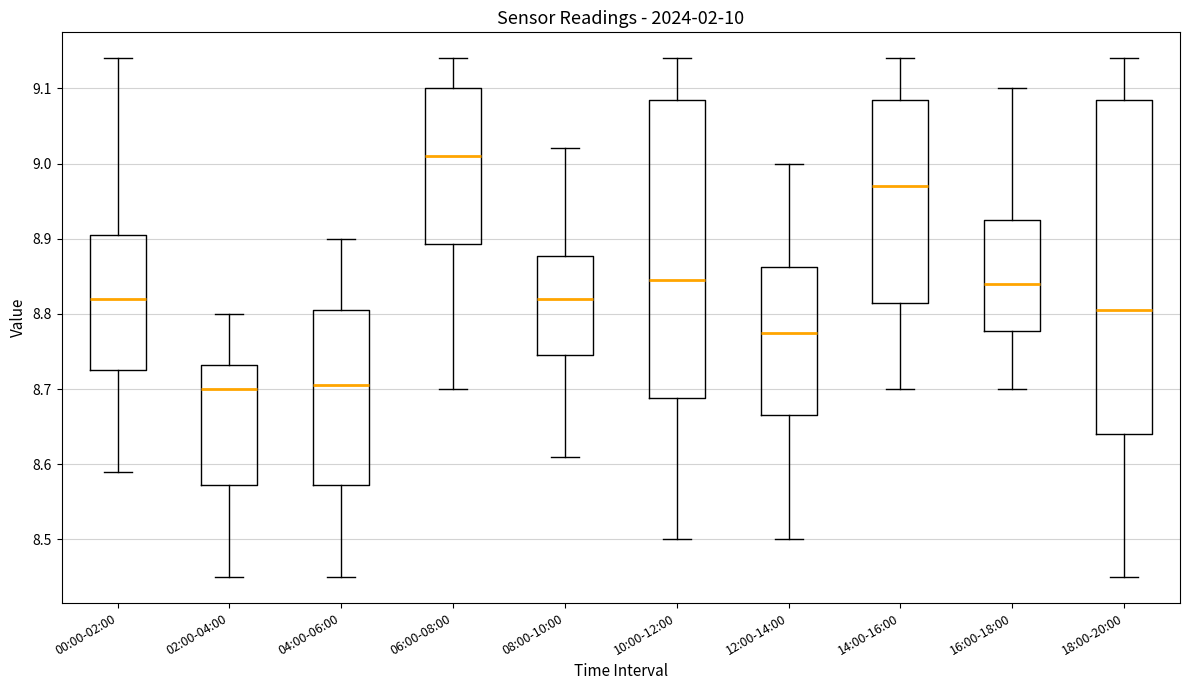

Reading left to right, read every box against the y-axis: the position of its median line, the range the box covers, and the ends of its whiskers. The values are not printed on the chart, so give them approximately, as read against the axis.

00:00-02:00: median 8.82, box 8.73 to 8.91, whiskers 8.59 to 9.14
02:00-04:00: median 8.70, box 8.57 to 8.73, whiskers 8.45 to 8.80
04:00-06:00: median 8.71, box 8.57 to 8.81, whiskers 8.45 to 8.90
06:00-08:00: median 9.01, box 8.89 to 9.10, whiskers 8.70 to 9.14
08:00-10:00: median 8.82, box 8.75 to 8.88, whiskers 8.61 to 9.02
10:00-12:00: median 8.85, box 8.69 to 9.09, whiskers 8.50 to 9.14
12:00-14:00: median 8.78, box 8.67 to 8.86, whiskers 8.50 to 9.00
14:00-16:00: median 8.97, box 8.82 to 9.09, whiskers 8.70 to 9.14
16:00-18:00: median 8.84, box 8.78 to 8.93, whiskers 8.70 to 9.10
18:00-20:00: median 8.81, box 8.64 to 9.09, whiskers 8.45 to 9.14